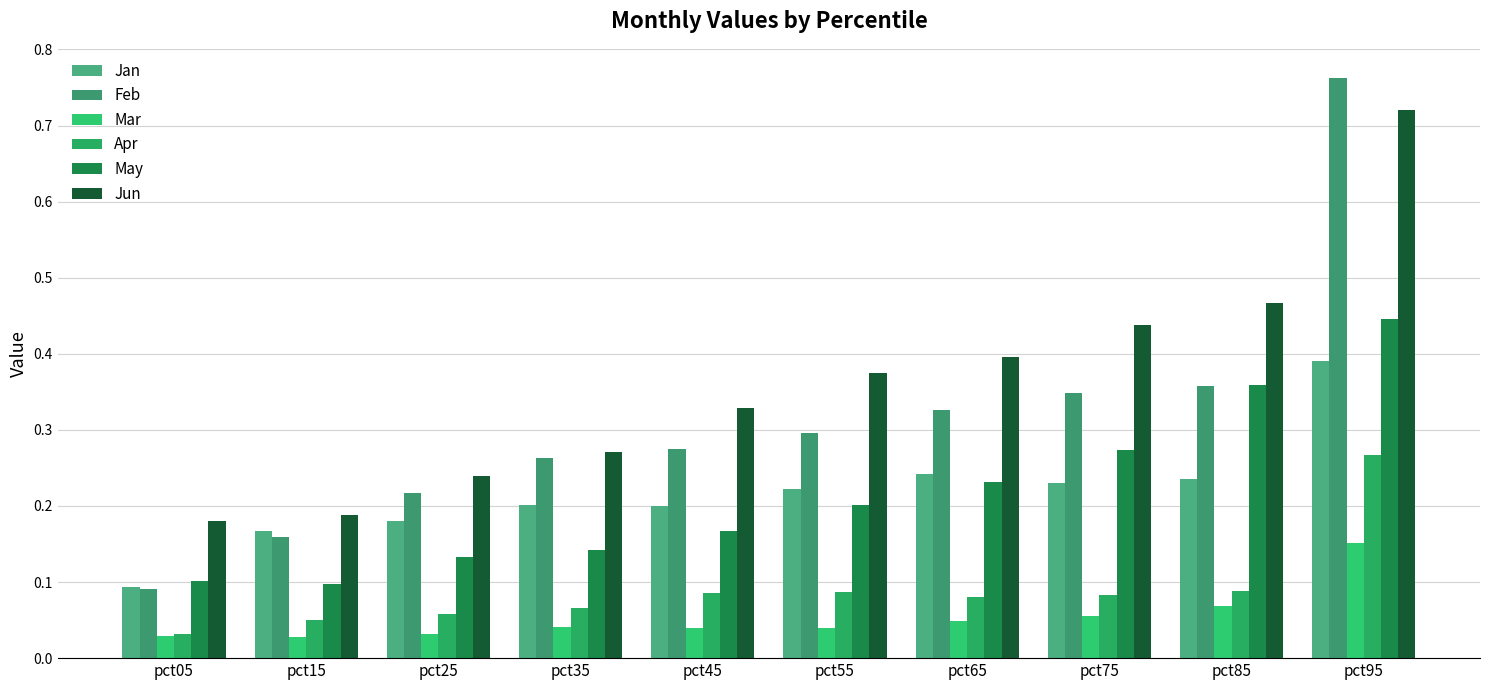

Which series has the largest total across all categories?

Jun